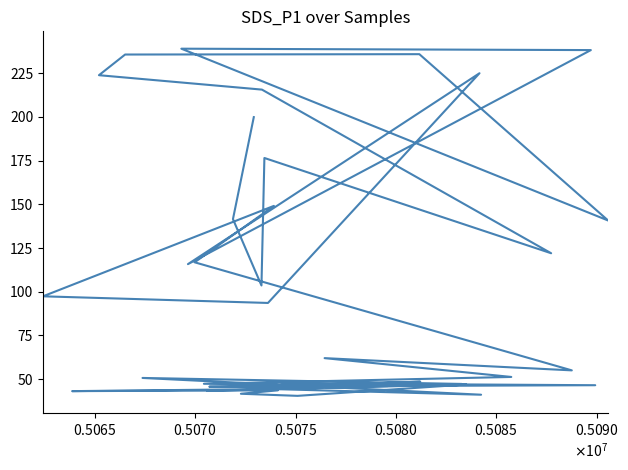

True or false: there are more than 2 points higher than both neighbors.

True